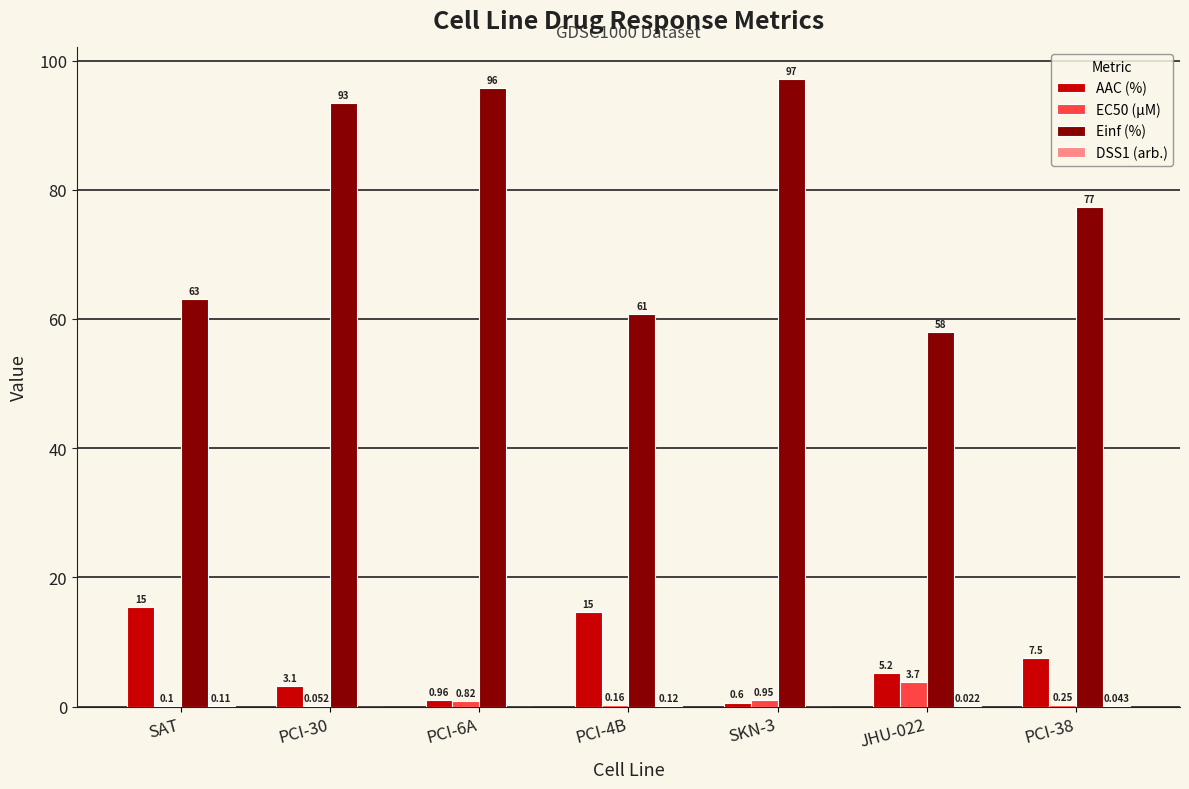

Which category has the highest value in the EC50 (µM) series?

JHU-022